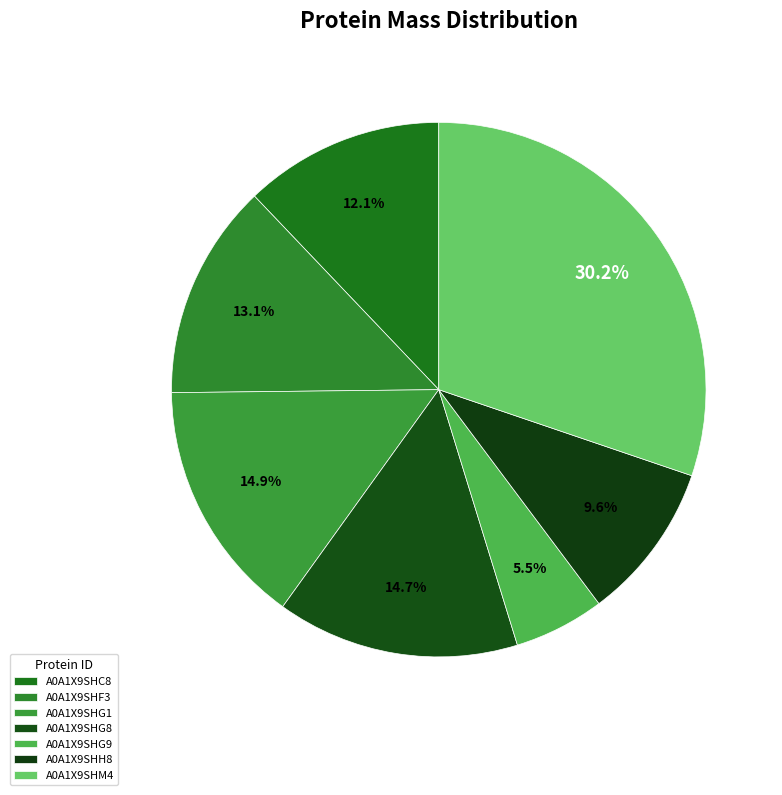

What percentage is NOT represented by A0A1X9SHC8?

87.9%